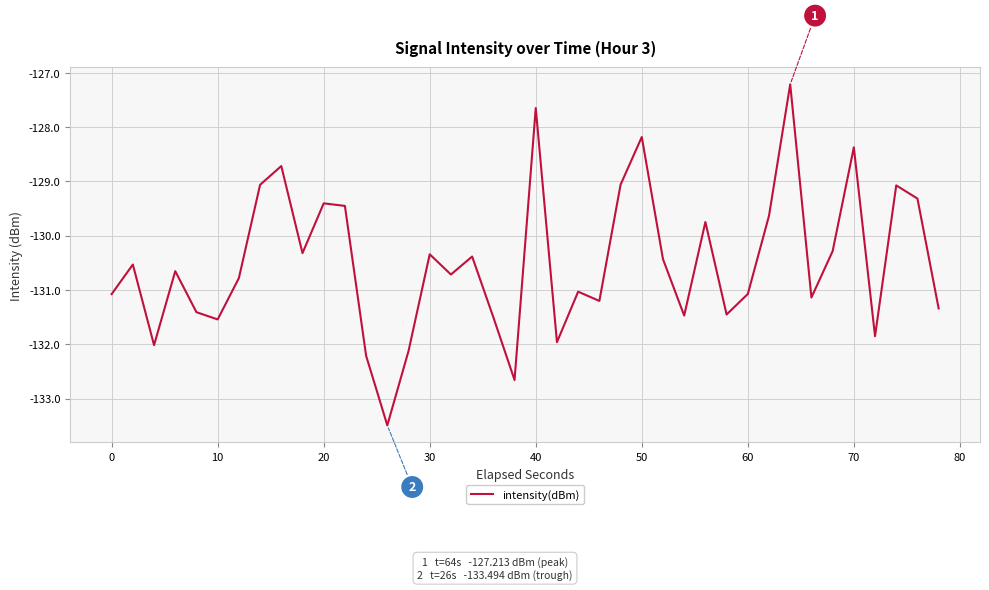

What is the difference between the maximum and minimum values?

6.3